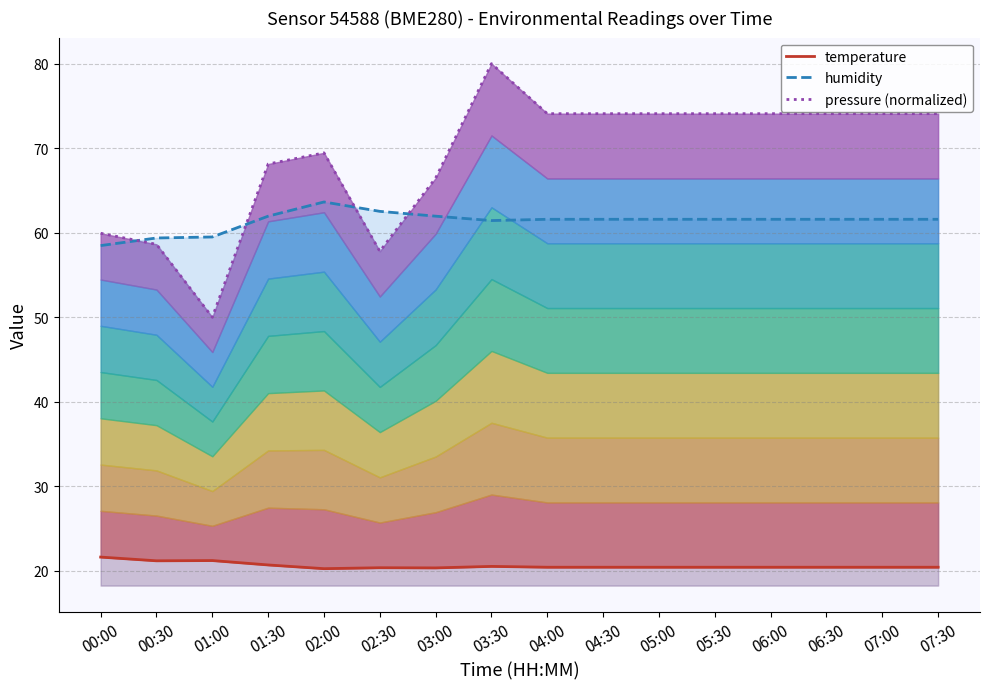

What is the difference between the maximum and minimum values in the humidity series?

5.2